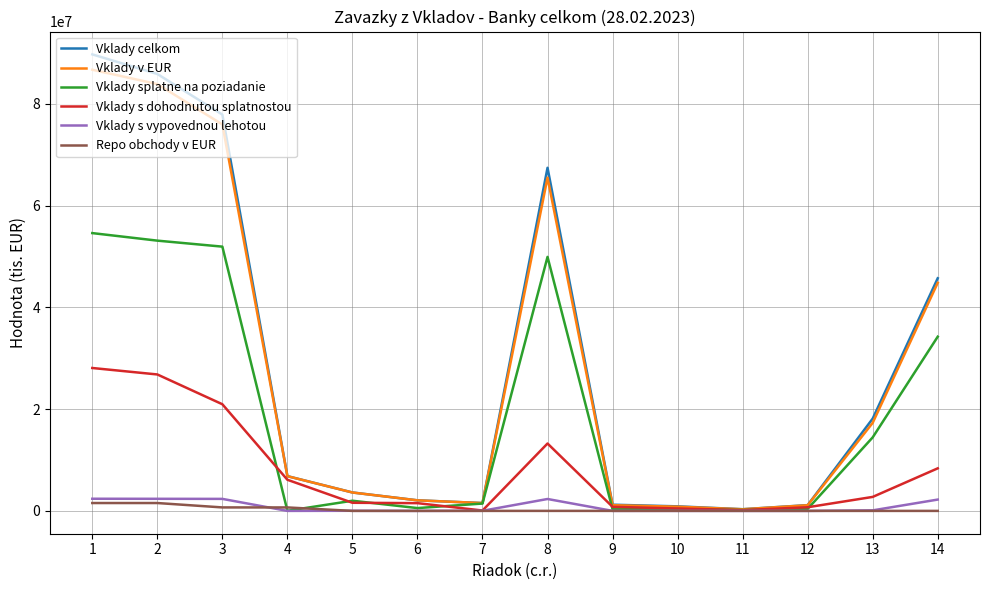

Is the value of Vklady s vypovednou lehotou at 8 greater than the value of Repo obchody v EUR at 7?

Yes